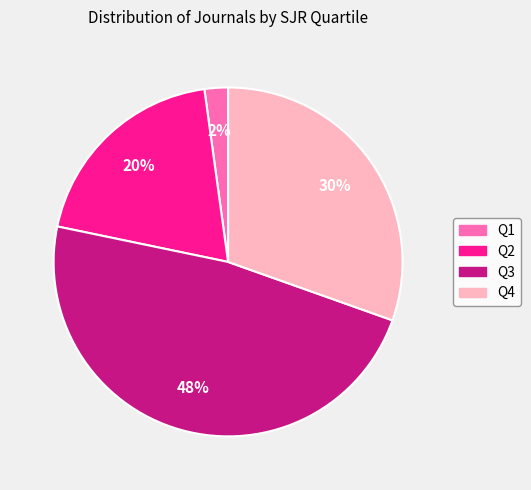

To the nearest percent, what portion does Q4 represent?

30%